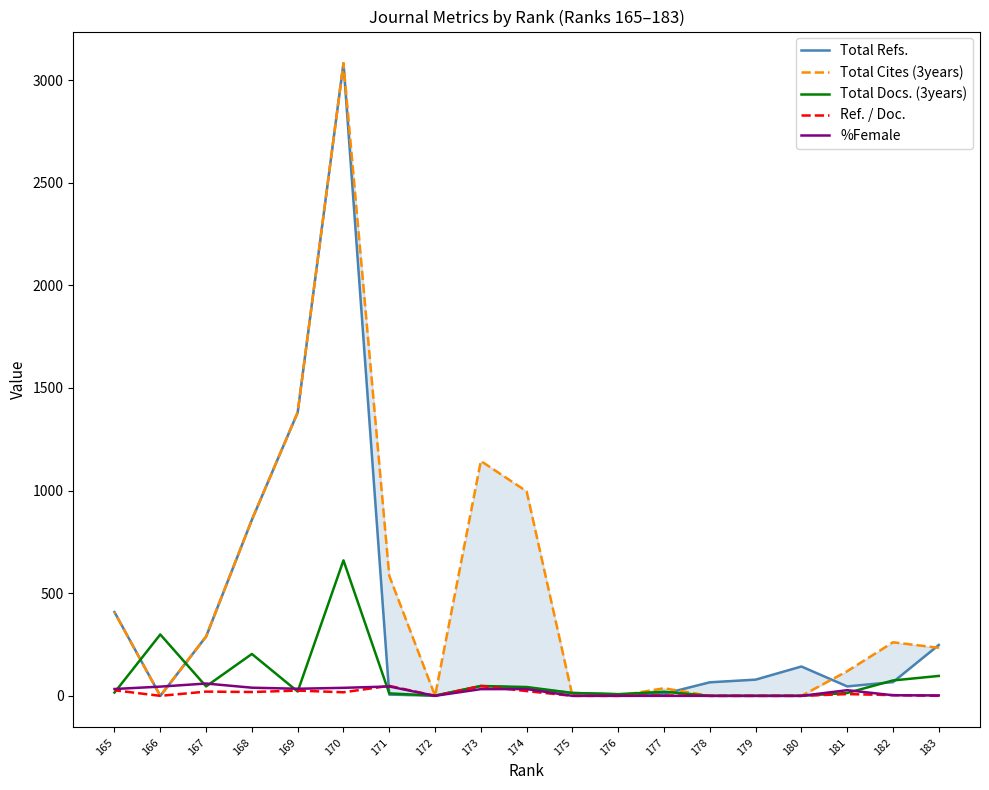

Which series has the largest range (max minus min)?

Total Refs.